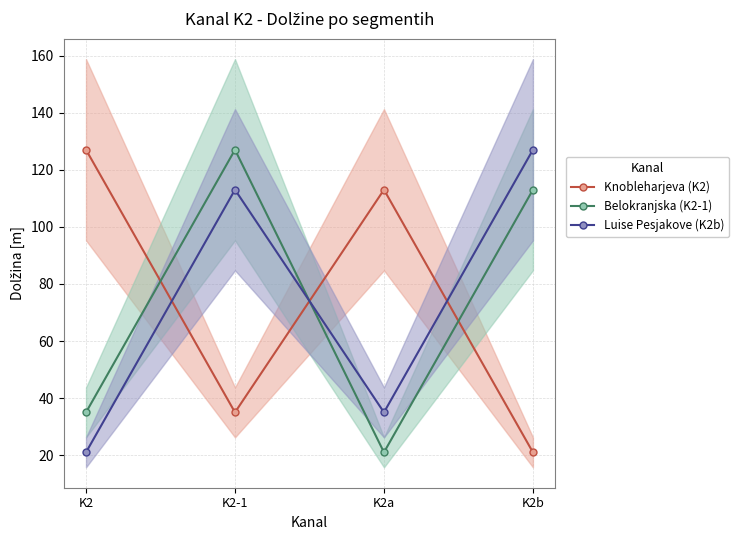

Reading left to right, extract all data points from this chart.

Knobleharjeva (K2): K2=127	K2-1=35	K2a=113	K2b=21
Belokranjska (K2-1): K2=35	K2-1=127	K2a=21	K2b=113
Luise Pesjakove (K2b): K2=21	K2-1=113	K2a=35	K2b=127